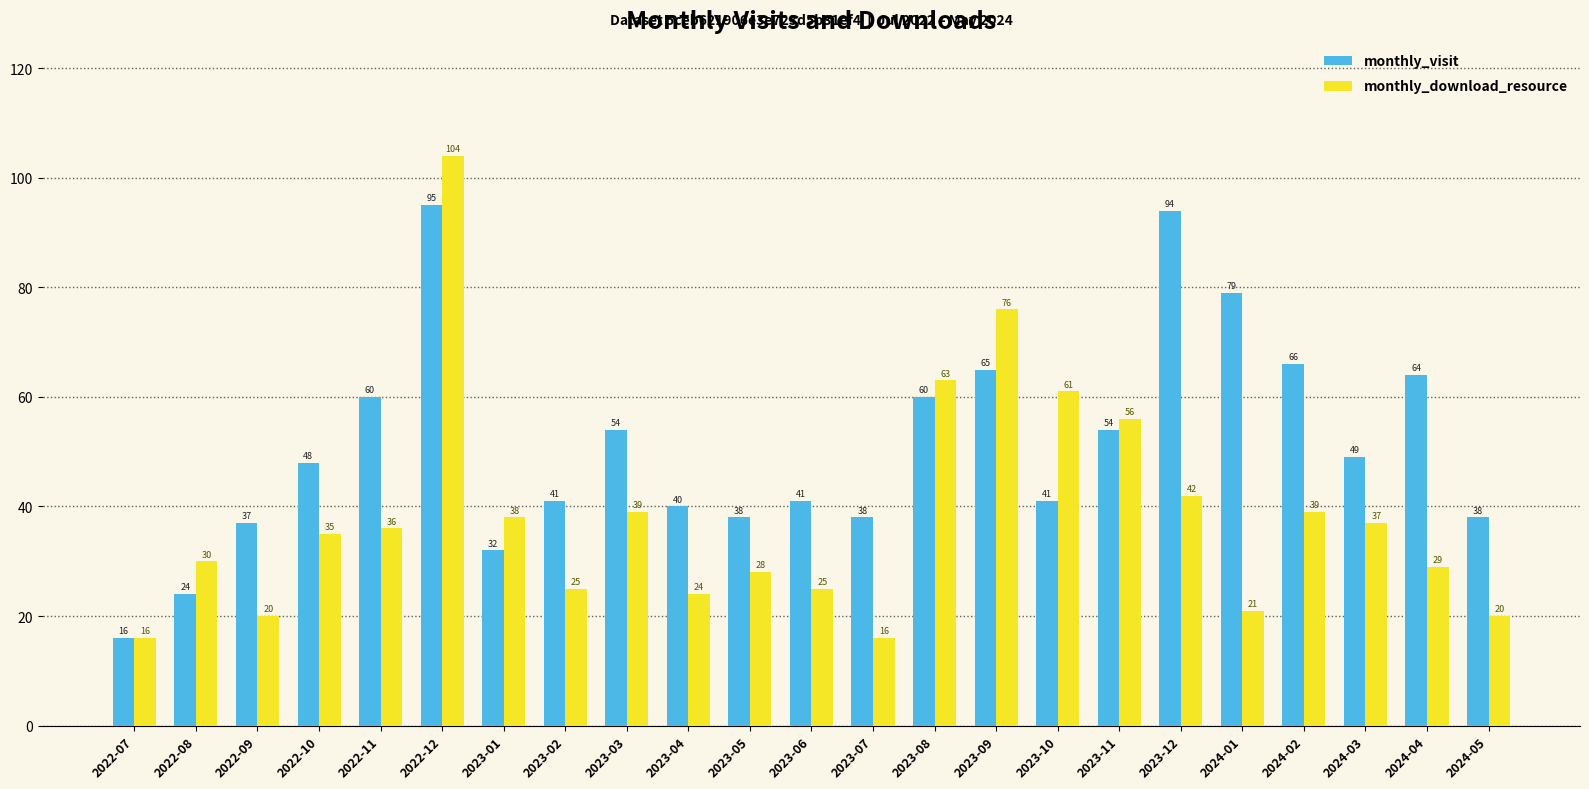

What is the difference between the maximum and second lowest values in the monthly_visit series?

71